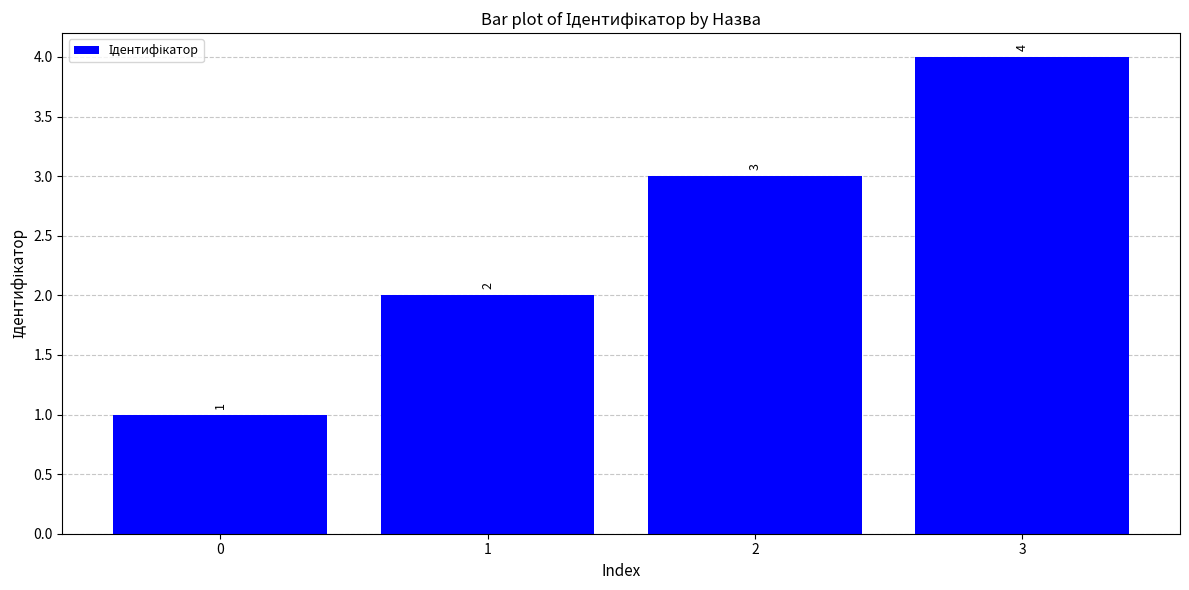

Reading right to left, transcribe all the data shown in this chart.

4	3	2	1